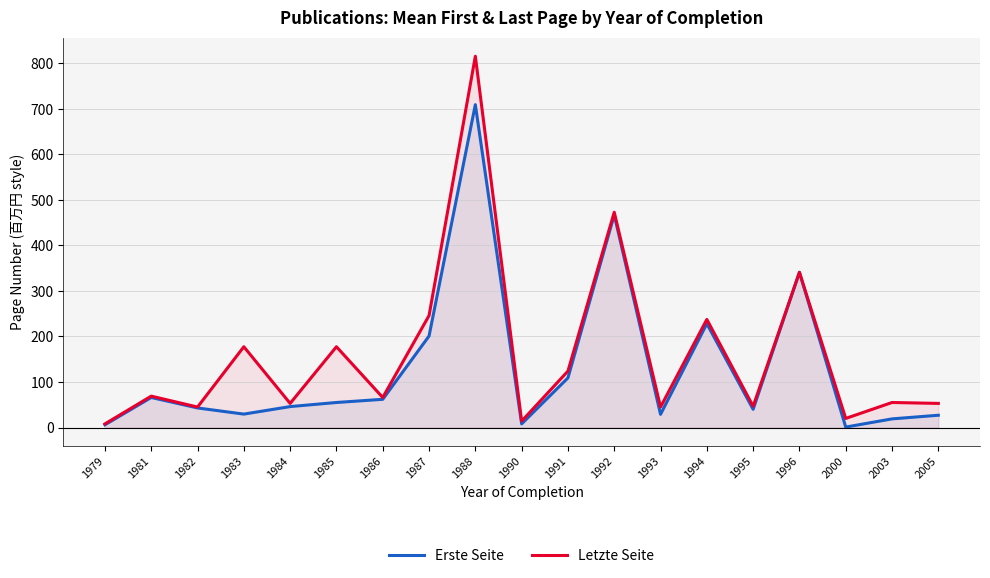

At which category does Erste Seite reach its first local valley?

1983